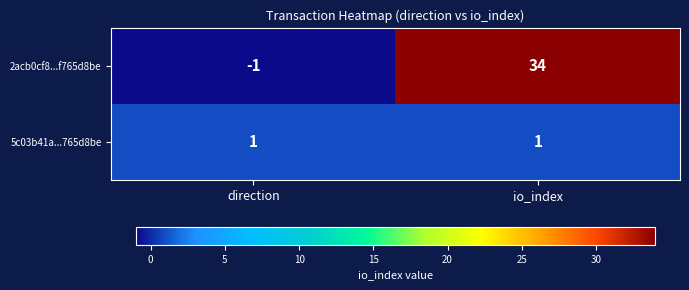

Reading left to right, what are all the values shown in this chart?

2acb0cf8...f765d8be: -1	34
5c03b41a...765d8be: 1	1